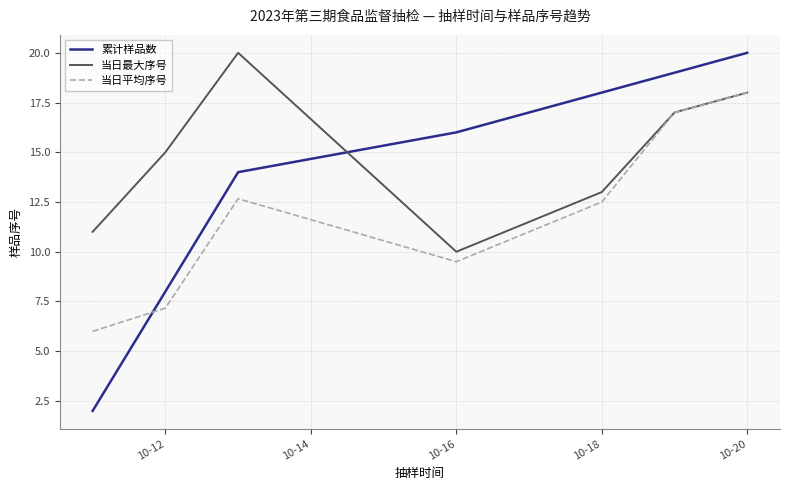

Which series has the widest spread of values?

累计样品数